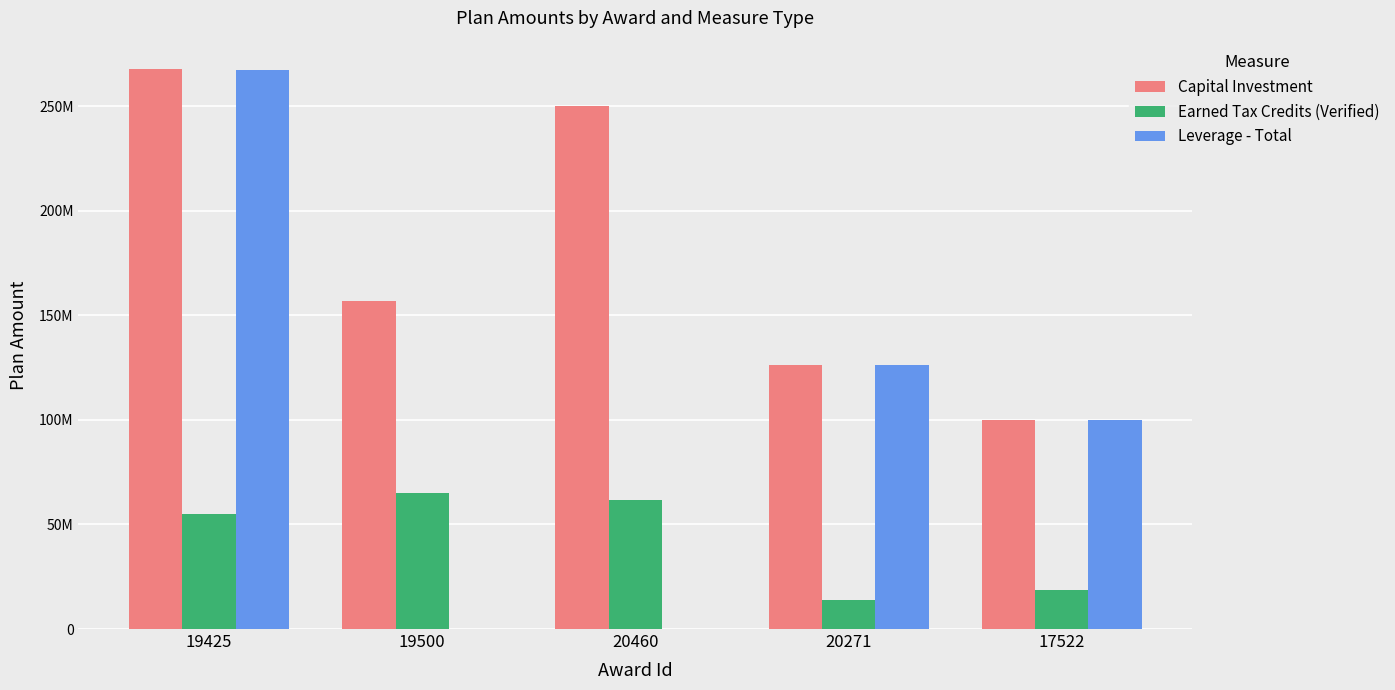

What is the difference between the Earned Tax Credits (Verified) values at 20460 and 19500?

3300000